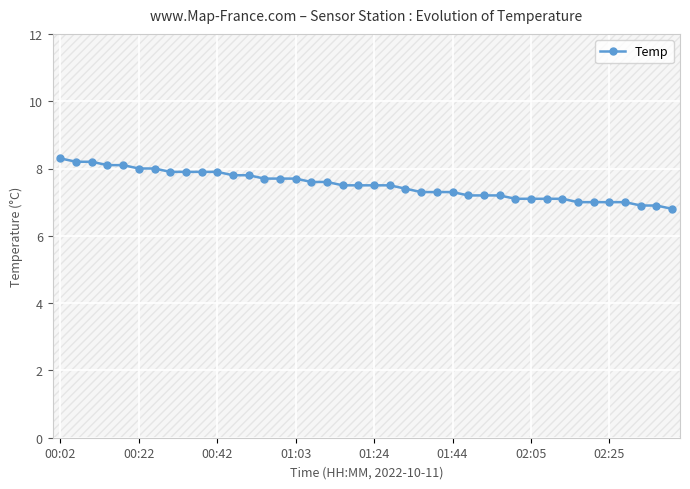

What is the approximate value at 16?

7.6